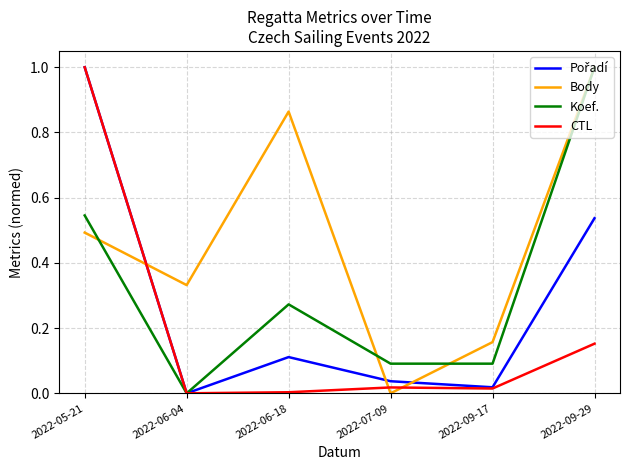

The Body series shows 1.0 at 2022-09-29. True or false?

True